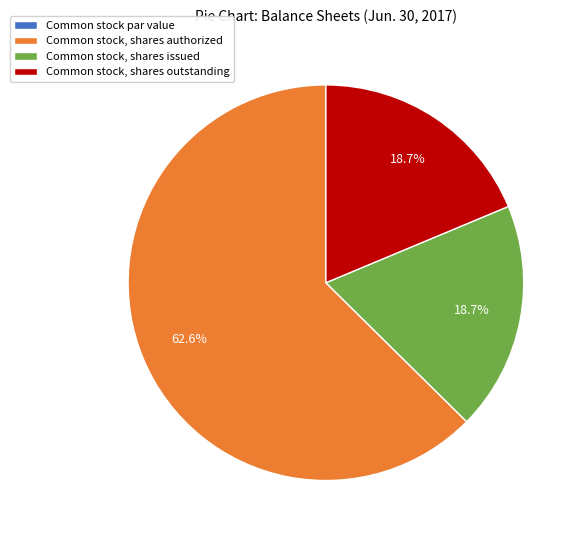

What percentage is NOT represented by Common stock, shares authorized?

37.4%